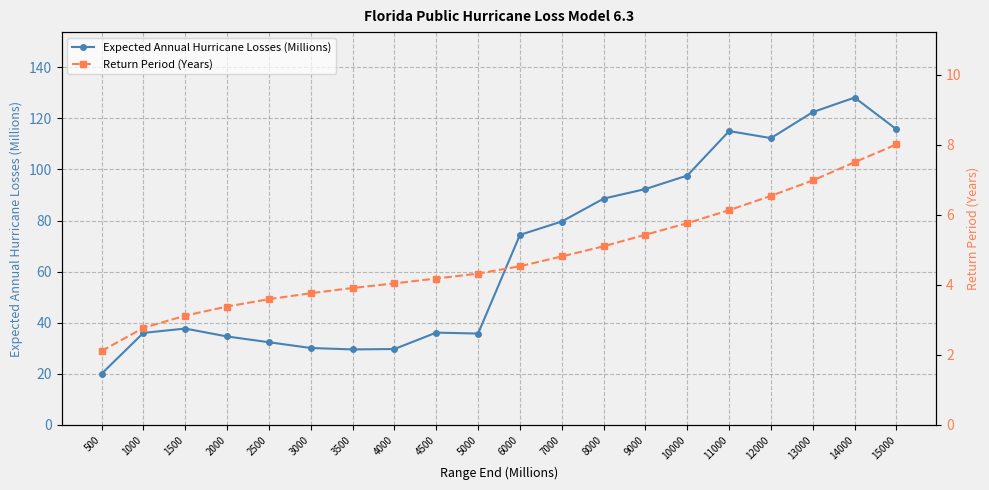

True or false: Return Period (Years) and Expected Annual Hurricane Losses (Millions) intersect in this chart.

False